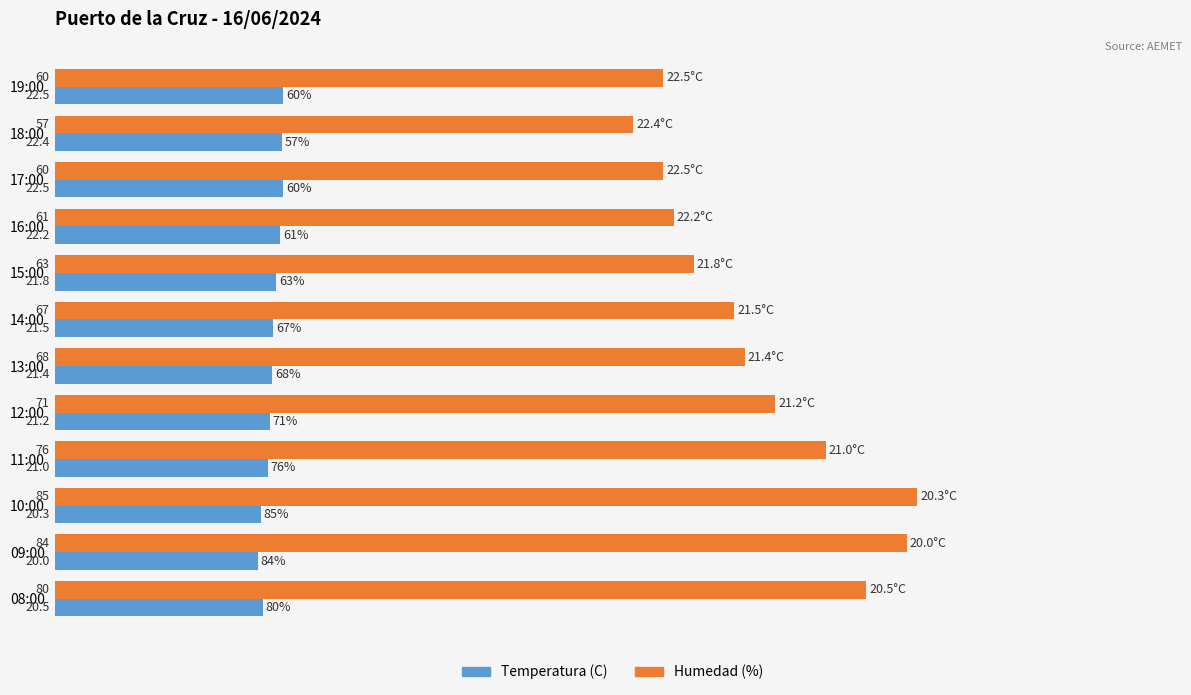

True or false: Temperatura (C) has a value of 9.1 at 14:00.

False